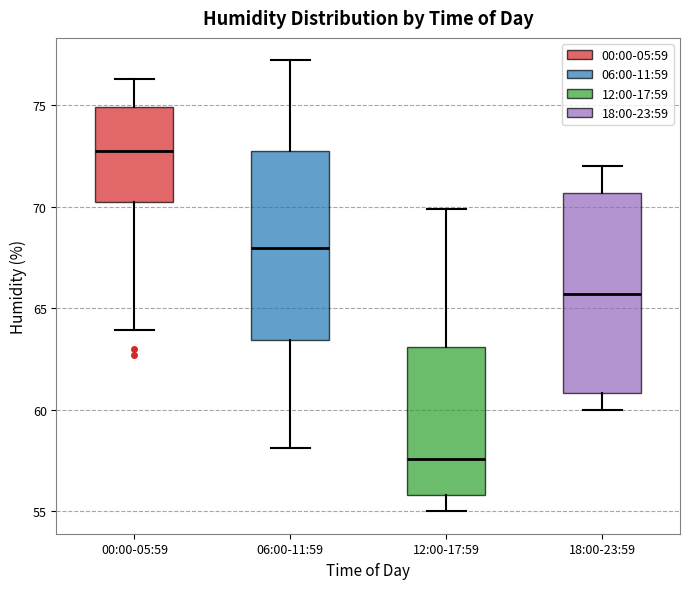

Which box has the highest median line?

00:00-05:59